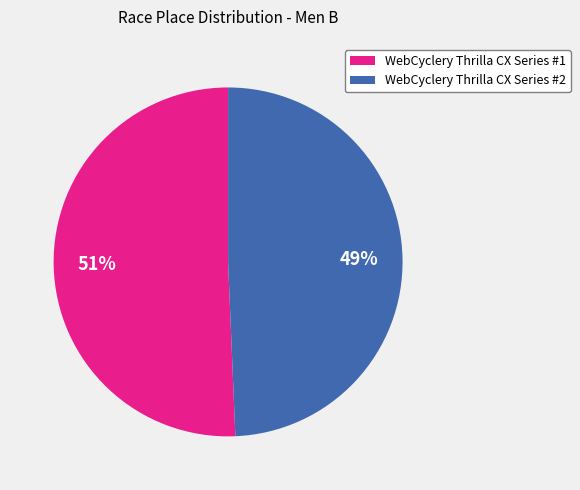

Approximately how many times larger is the value at WebCyclery Thrilla CX Series #2 compared to WebCyclery Thrilla CX Series #1?

1.0